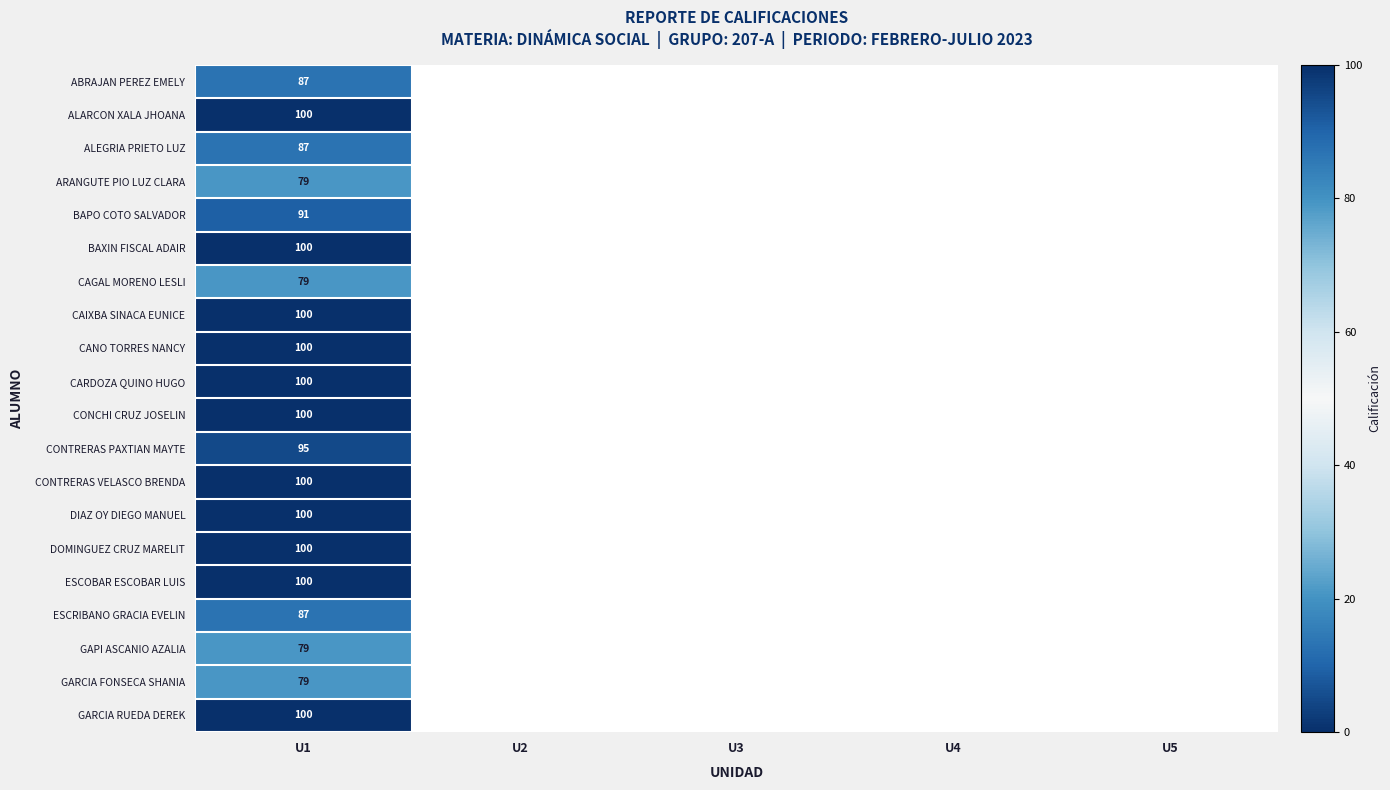

Count the number of data series in this chart.

20